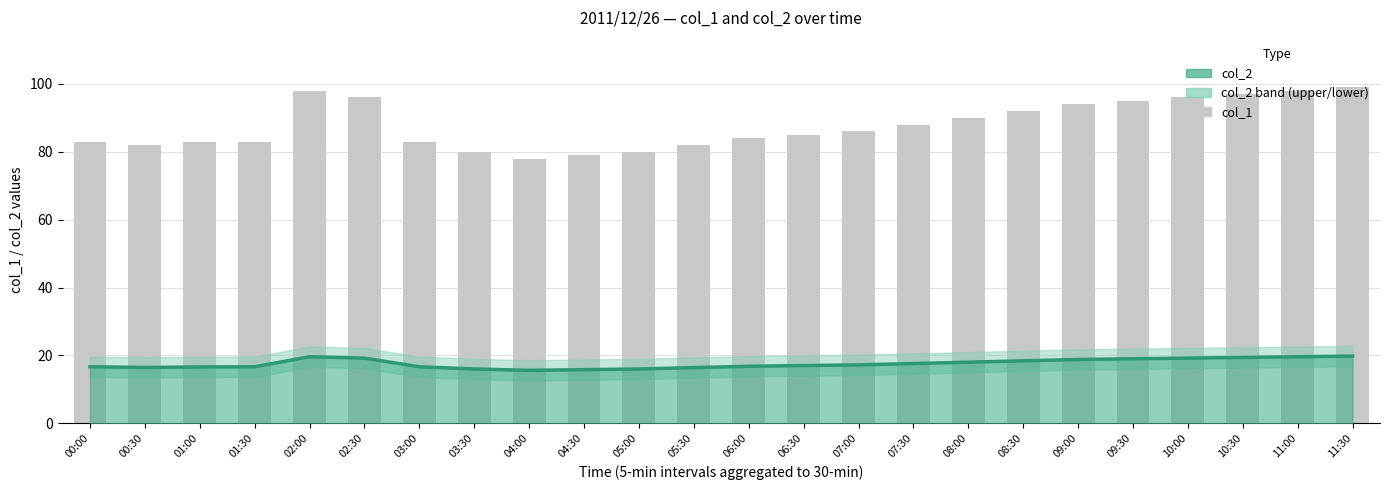

What position from the left is 10:00?

21